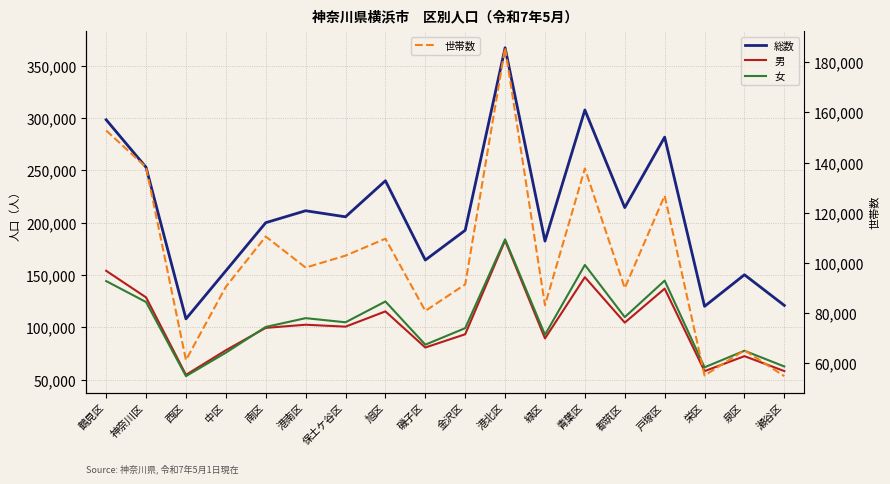

What is the value of the 男 point at the 8th from the left?

115367